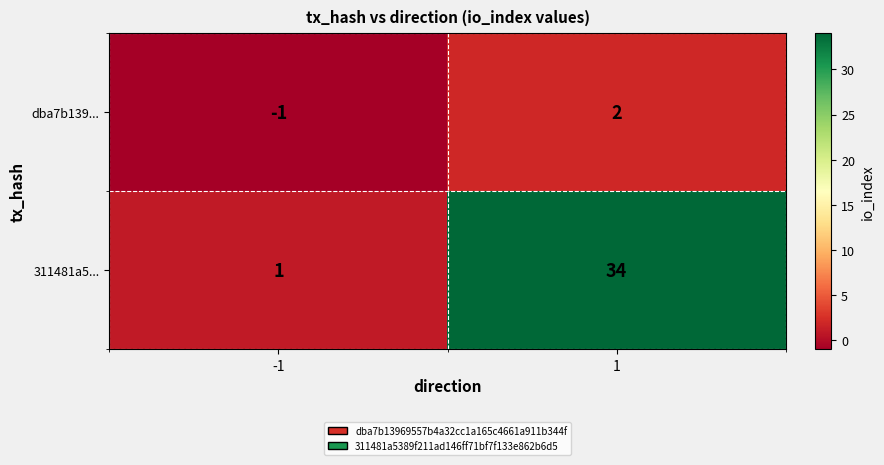

Count the number of data series in this chart.

2